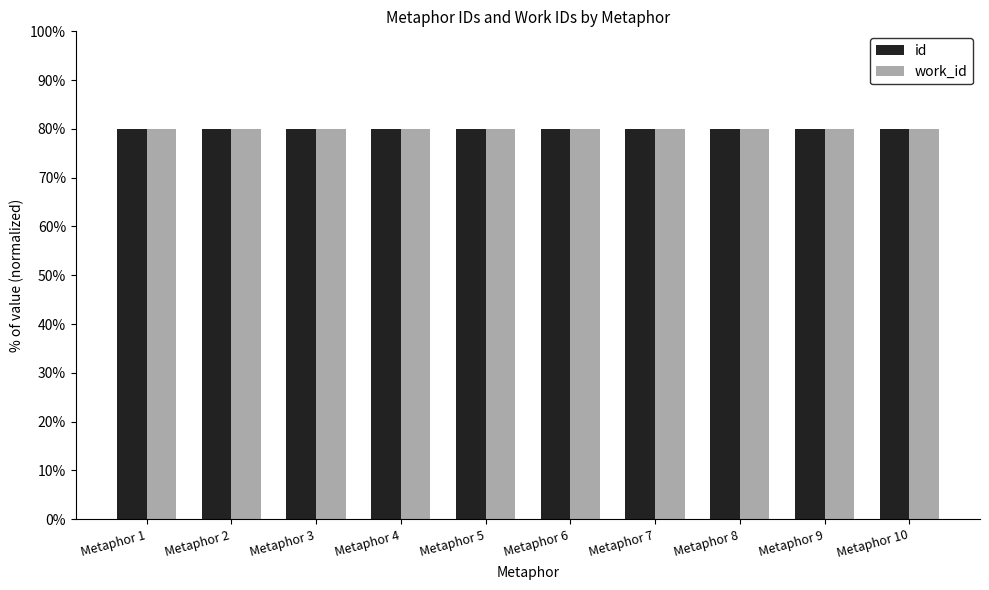

What is the sum of all work_id values?

800.0